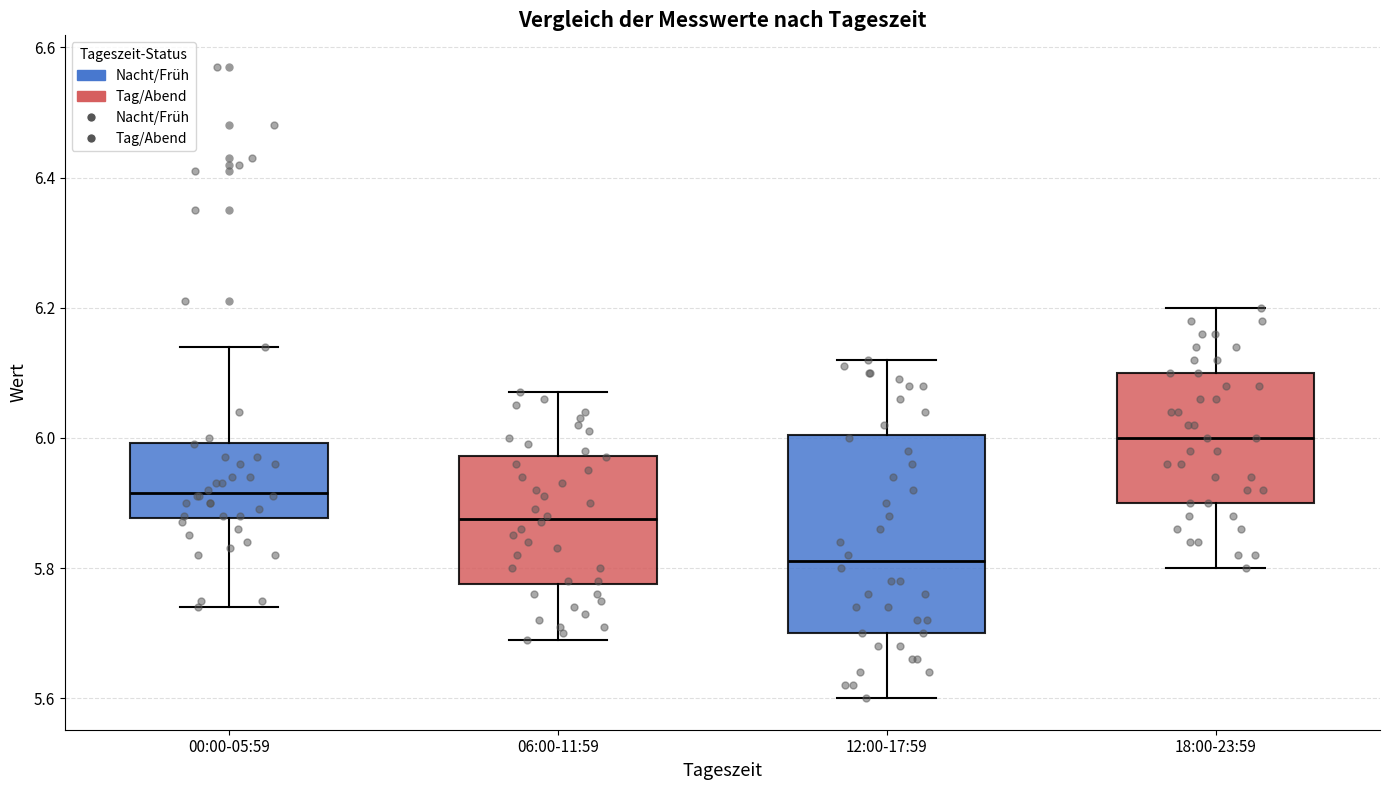

Which box's median line is the highest?

18:00-23:59